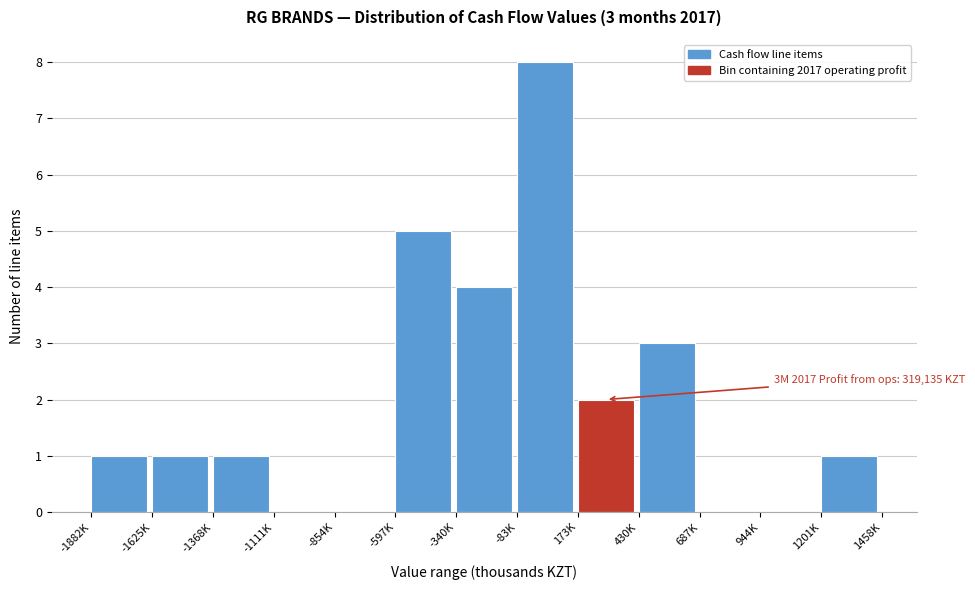

Reading left to right, list all the values displayed in this chart.

-1882K=1	-1625K=1	-1368K=1	-1111K=0	-854K=0	-597K=5	-340K=4	-83K=8	173K=2	430K=3	687K=0	944K=0	1201K=1